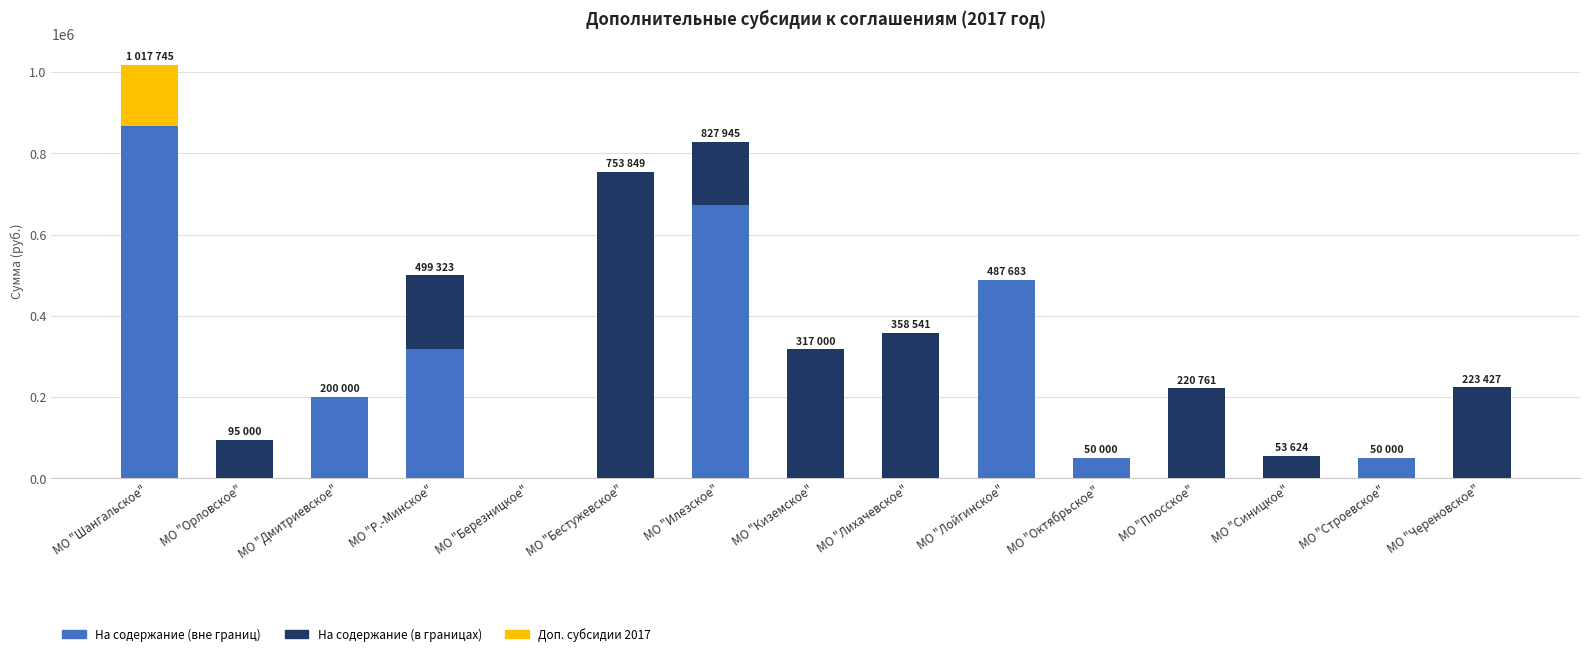

Count the number of categories in the chart.

15